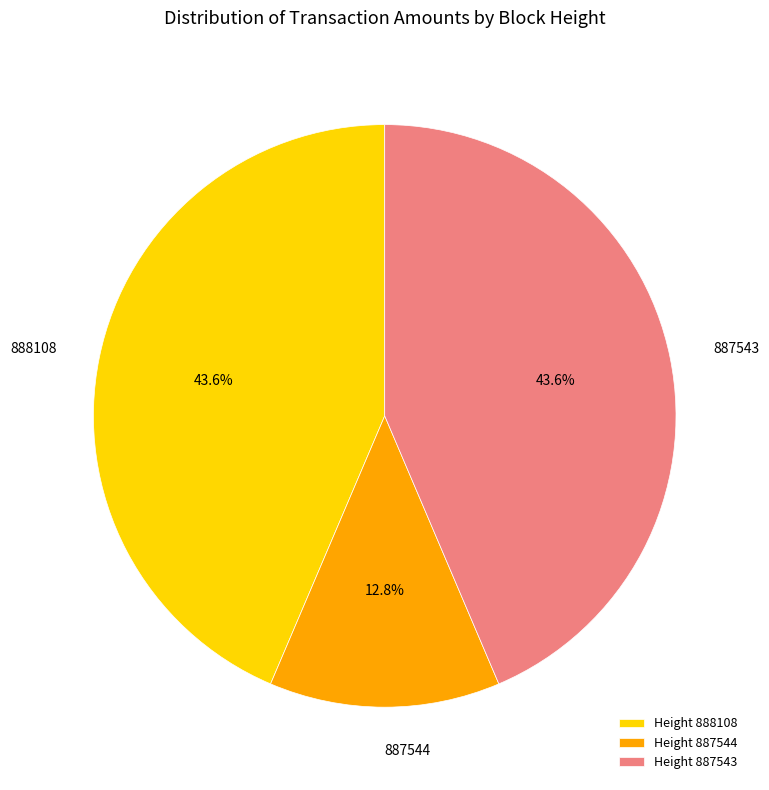

How many segments does this pie chart have?

3